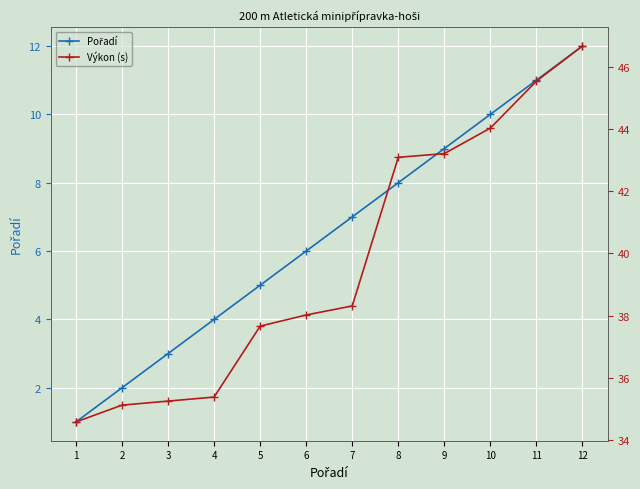

Between 10 and 12, which series saw the biggest shift?

Výkon (s)